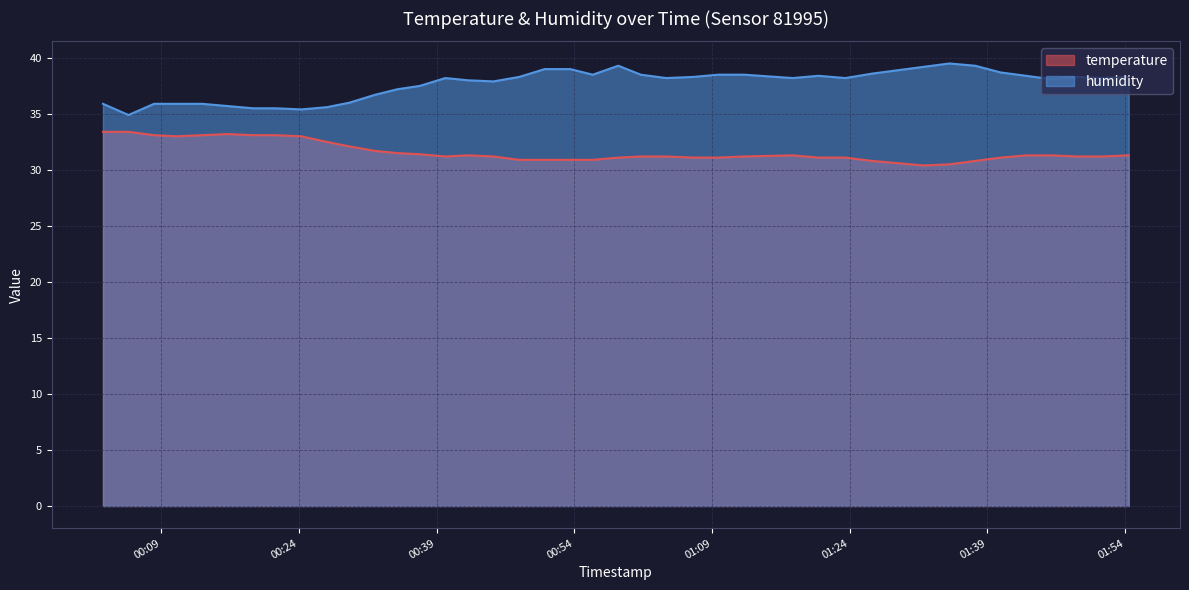

What is the value of the temperature point at the 6th from the left?

33.2